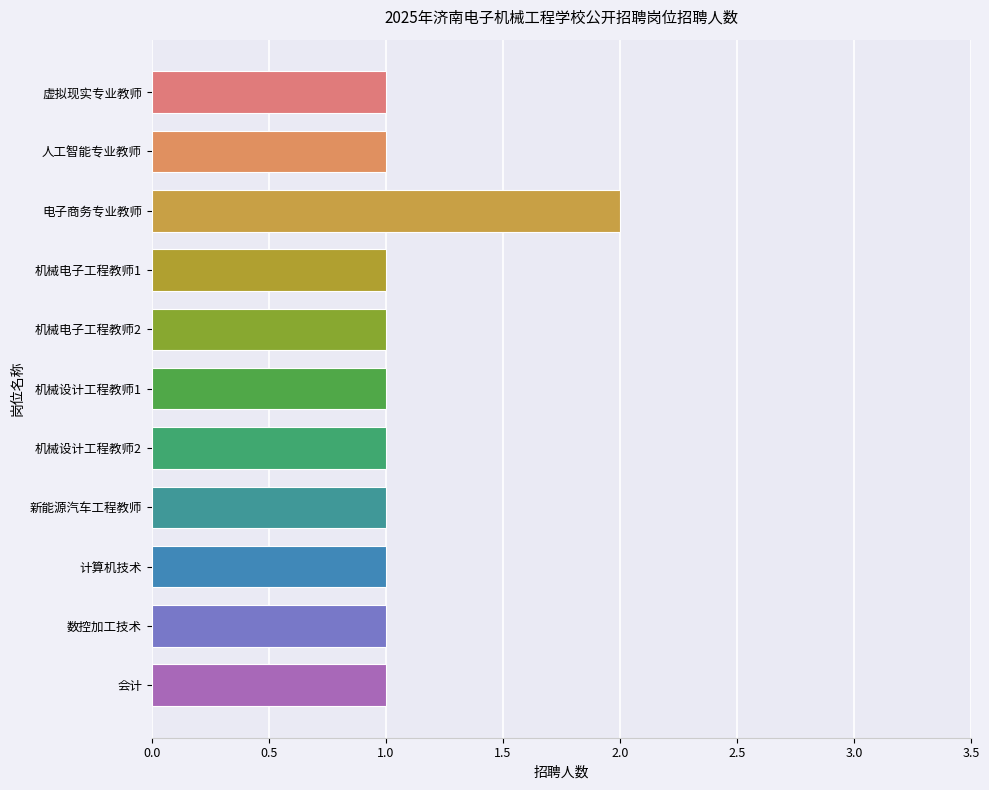

What is the minimum value shown in the chart?

1